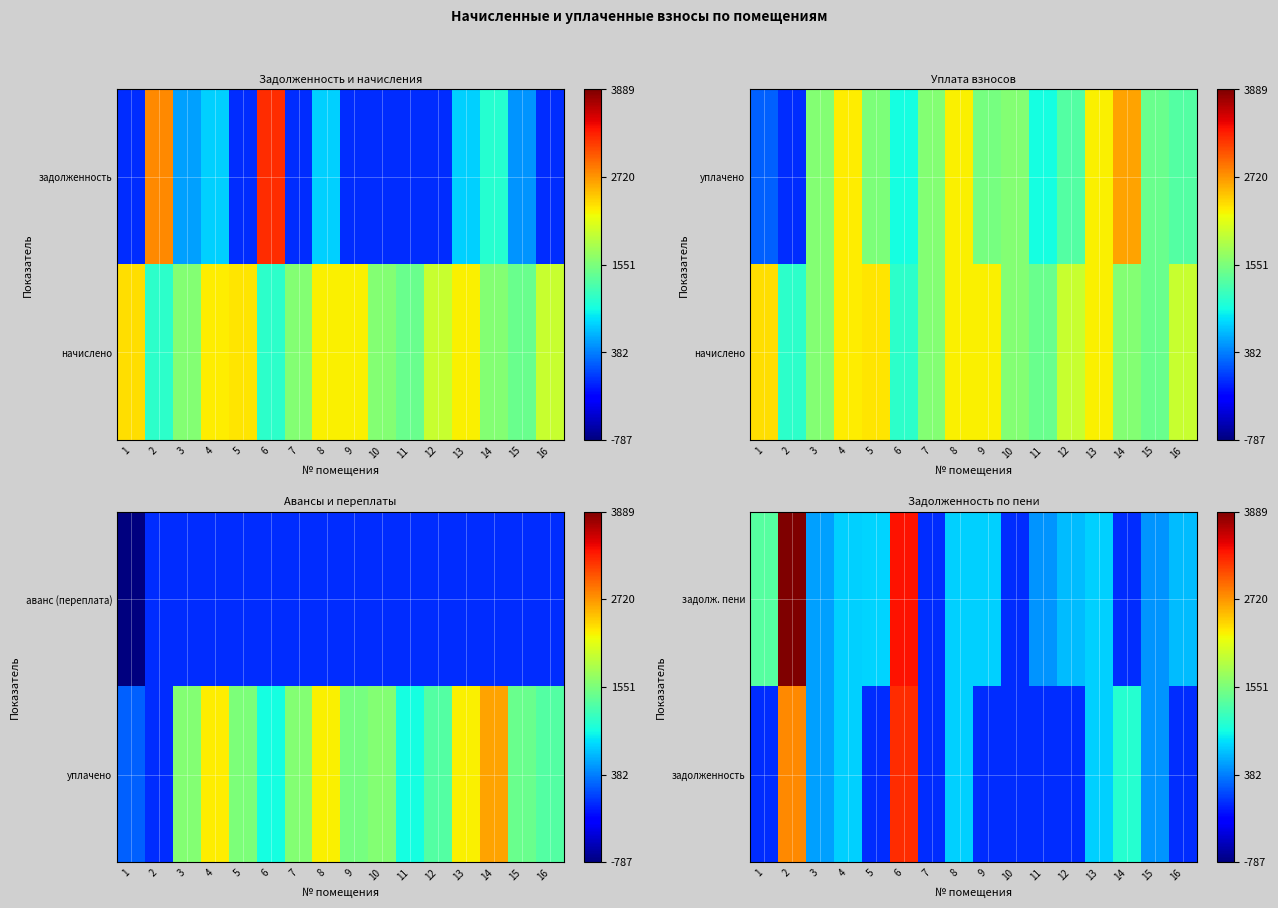

Between 11 and 2, which is larger?

2